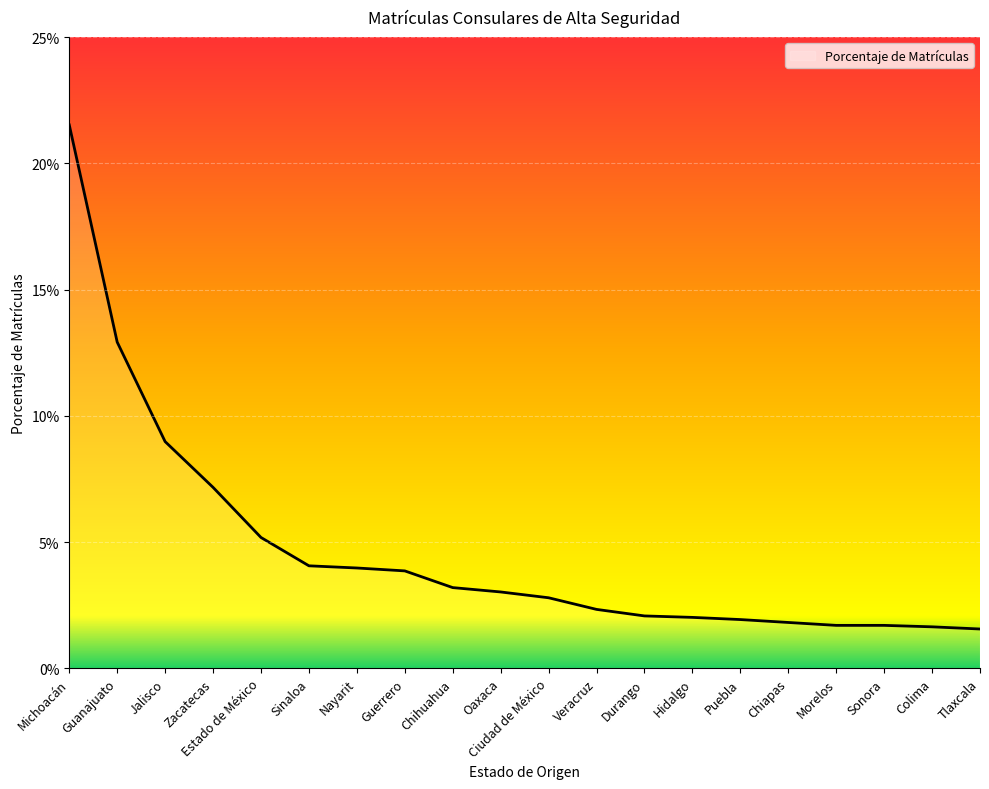

Reading left to right, what are all the values shown in this chart?

Michoacán=0.2	Guanajuato=0.1	Jalisco=0.1	Zacatecas=0.1	Estado de México=0.1	Sinaloa=0.0	Nayarit=0.0	Guerrero=0.0	Chihuahua=0.0	Oaxaca=0.0	Ciudad de México=0.0	Veracruz=0.0	Durango=0.0	Hidalgo=0.0	Puebla=0.0	Chiapas=0.0	Morelos=0.0	Sonora=0.0	Colima=0.0	Tlaxcala=0.0